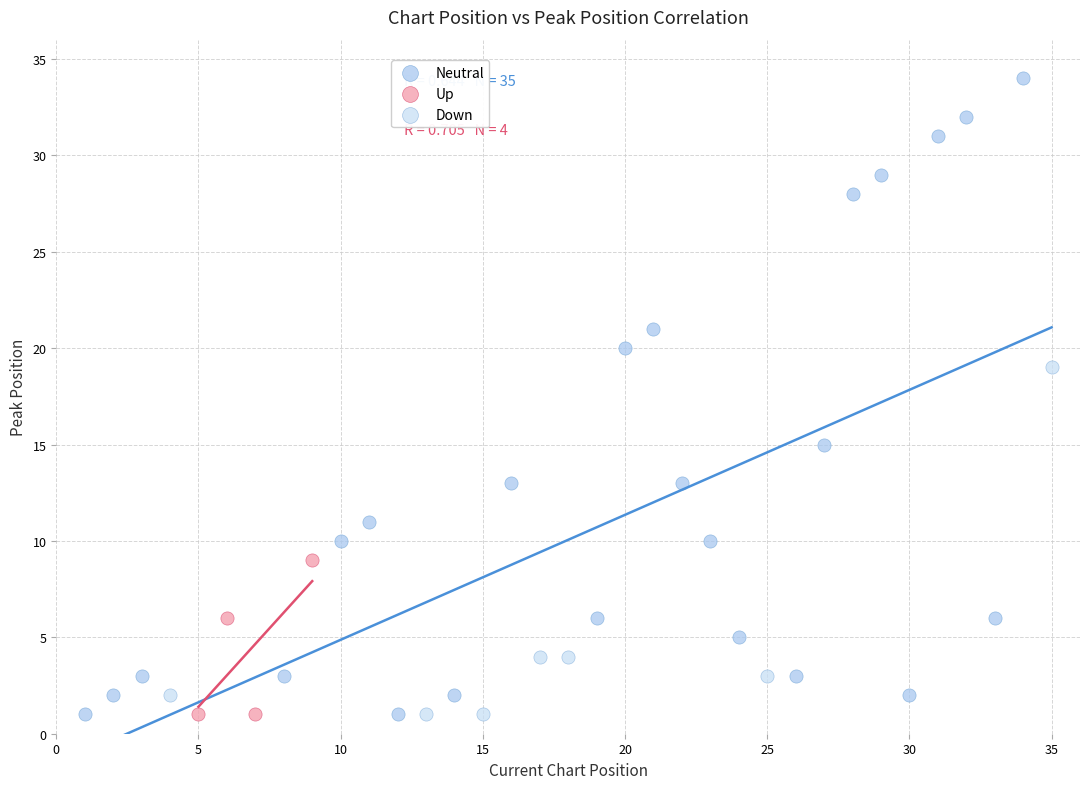

Which series has the largest Y range (max minus min)?

Neutral